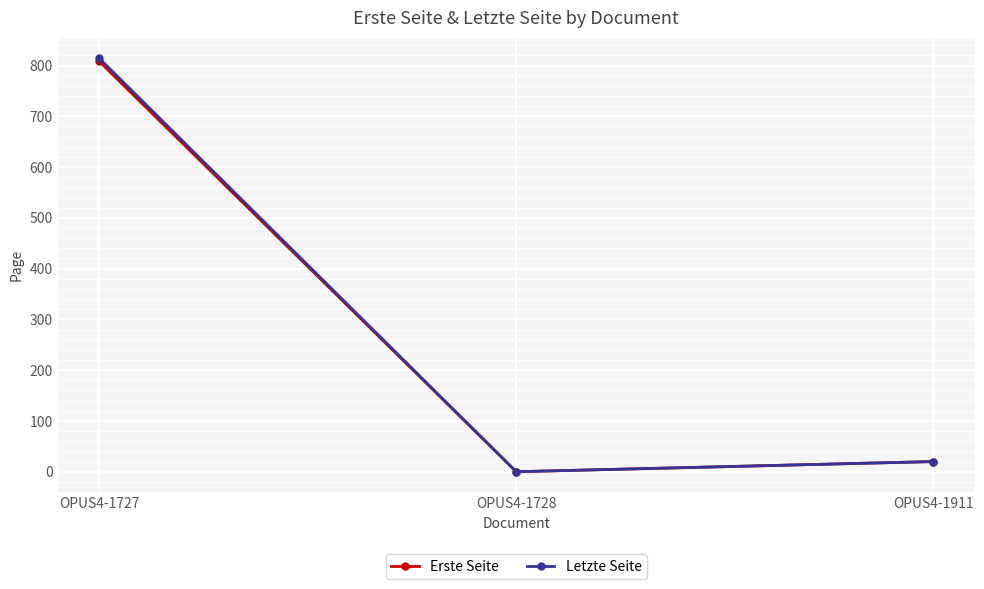

Count the number of categories in the chart.

3